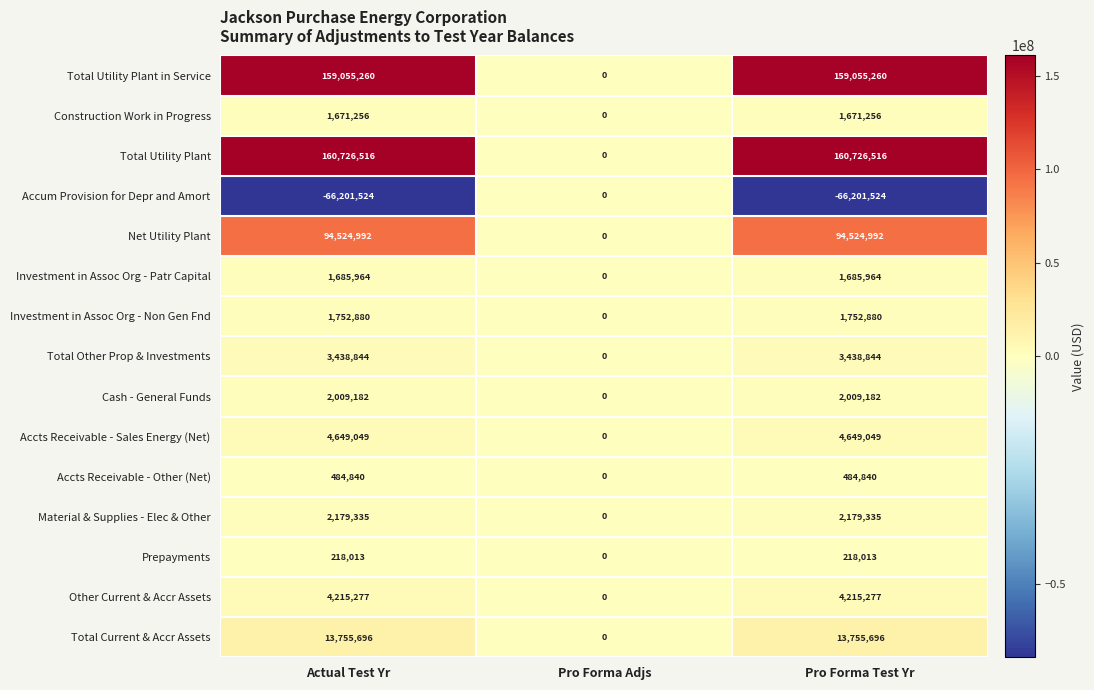

The Accts Receivable - Sales Energy (Net) series shows 1834637 at Pro Forma Adjs. True or false?

False